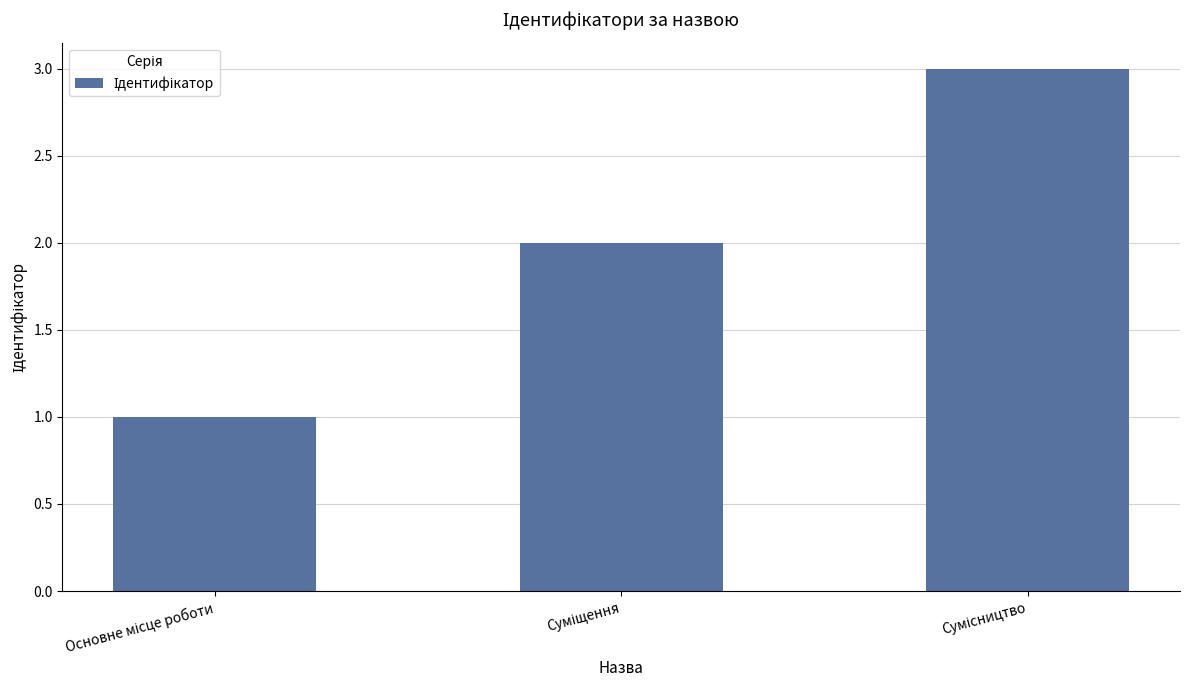

How many series are shown in this chart?

1